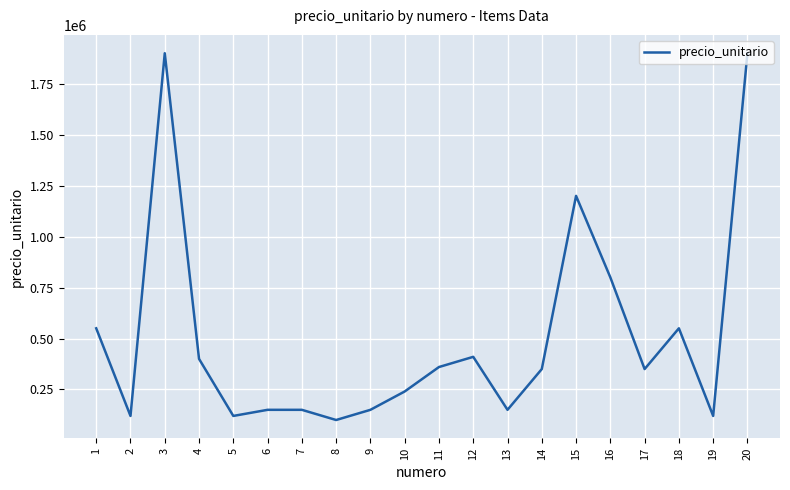

The value at 2 is 211722. True or false?

False